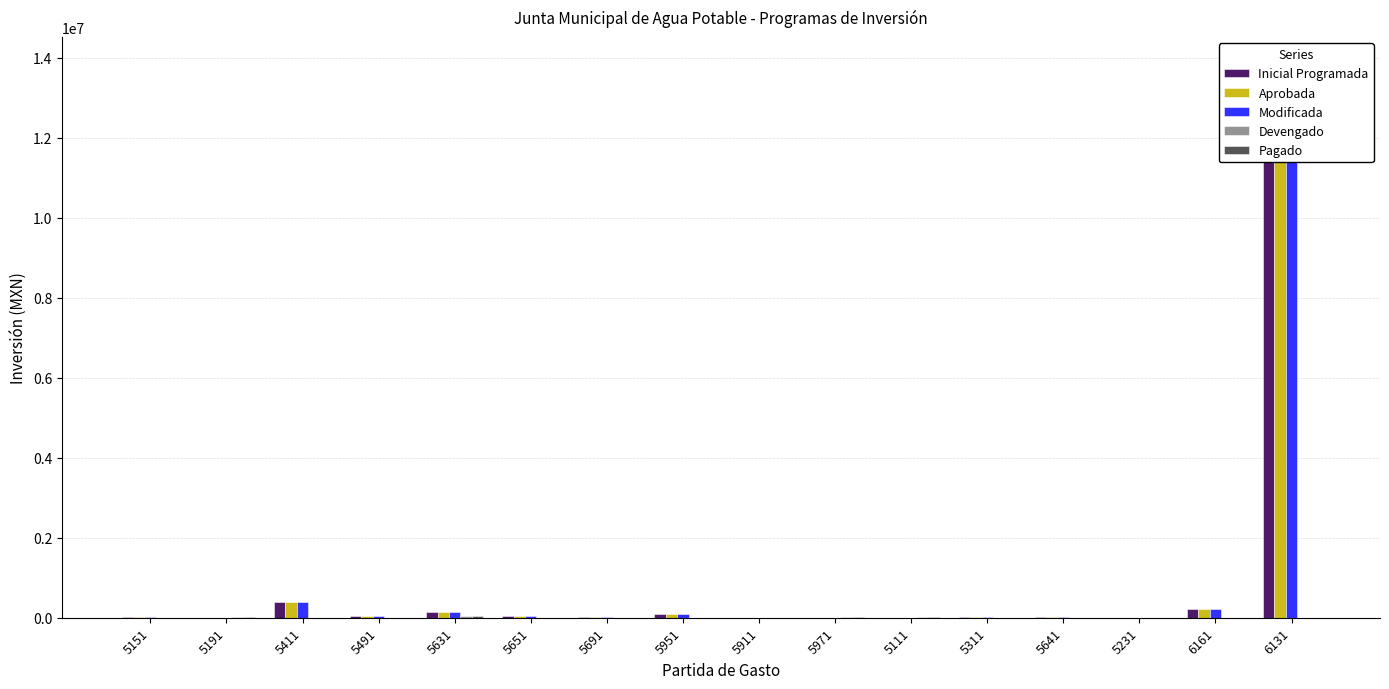

What is the sum of all Devengado values?

69414.2